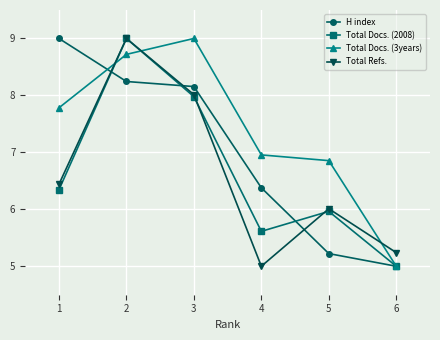

What are all the series names shown in the legend?

H index, Total Docs. (2008), Total Docs. (3years), Total Refs.